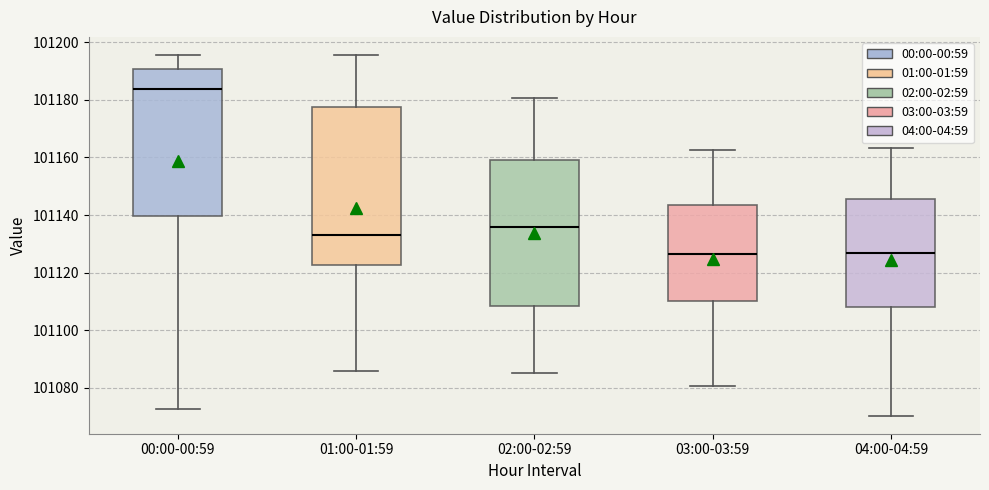

Reading left to right, read every box against the y-axis: the position of its median line, the range the box covers, and the ends of its whiskers. The values are not printed on the chart, so give them approximately, as read against the axis.

00:00-00:59: median 101184, box 101140 to 101190, whiskers 101072 to 101196
01:00-01:59: median 101134, box 101122 to 101178, whiskers 101086 to 101196
02:00-02:59: median 101136, box 101108 to 101160, whiskers 101086 to 101180
03:00-03:59: median 101126, box 101110 to 101144, whiskers 101080 to 101162
04:00-04:59: median 101126, box 101108 to 101146, whiskers 101070 to 101164